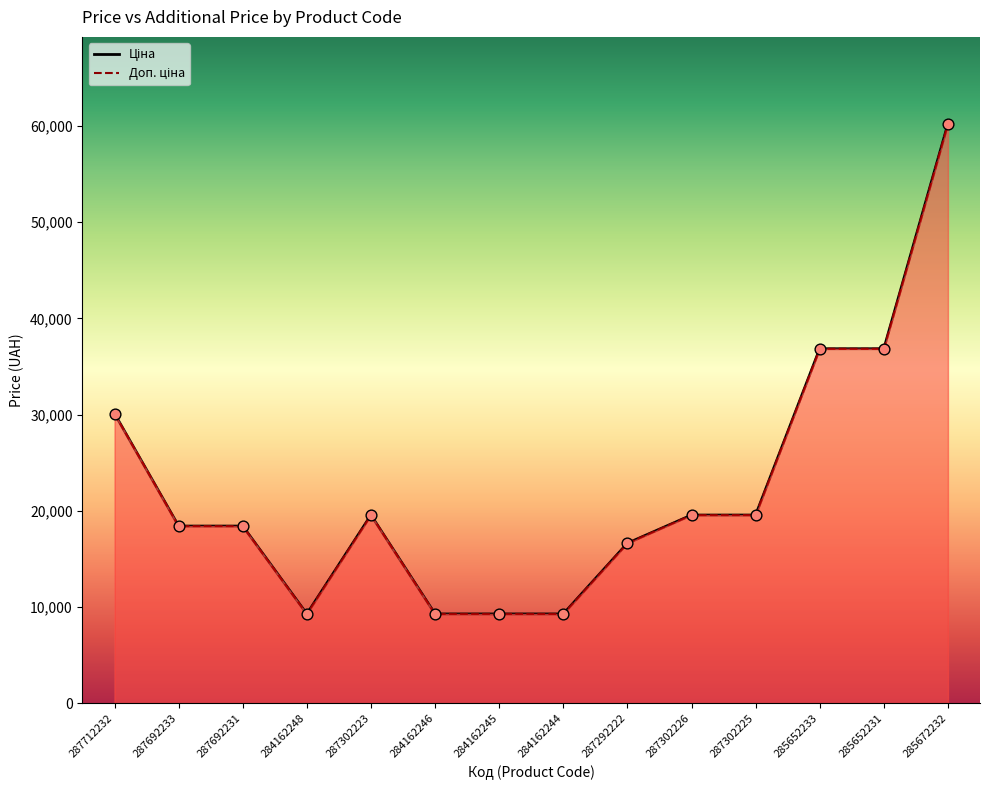

Which series has the largest Y range (max minus min)?

Ціна